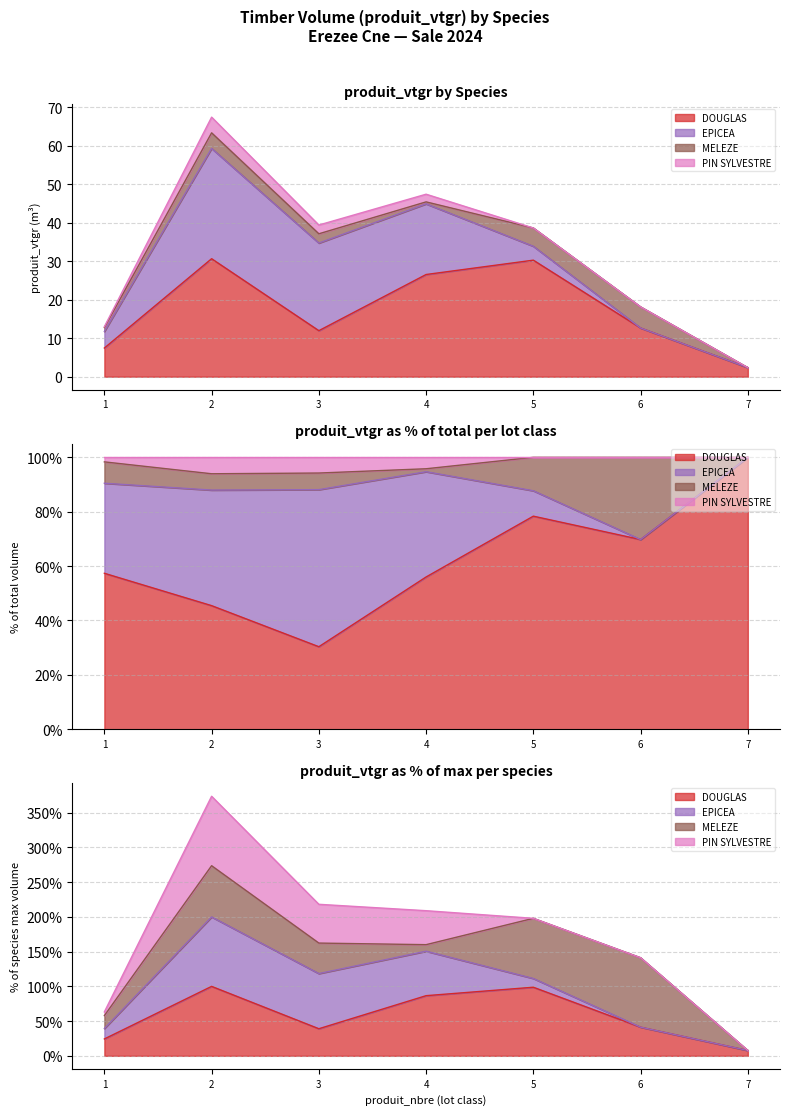

Which category has the lowest value across all series?

7